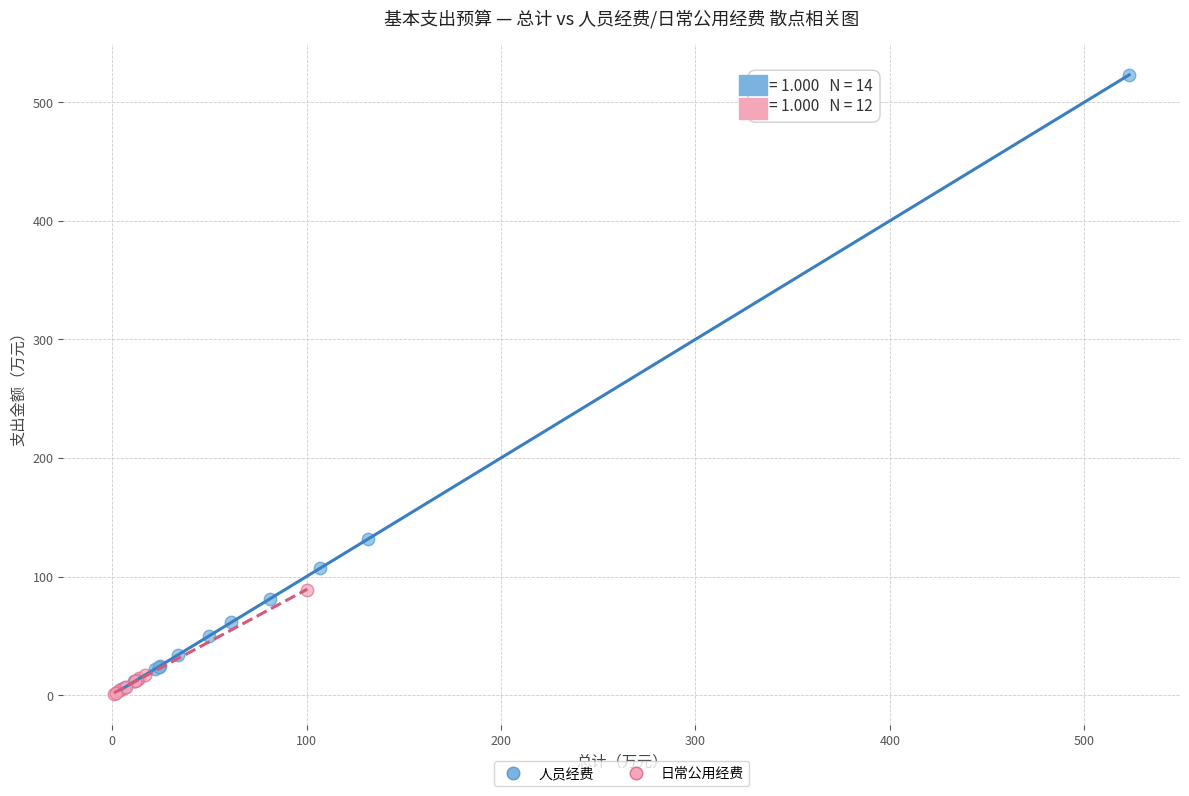

Which series has the largest Y range (max minus min)?

人员经费